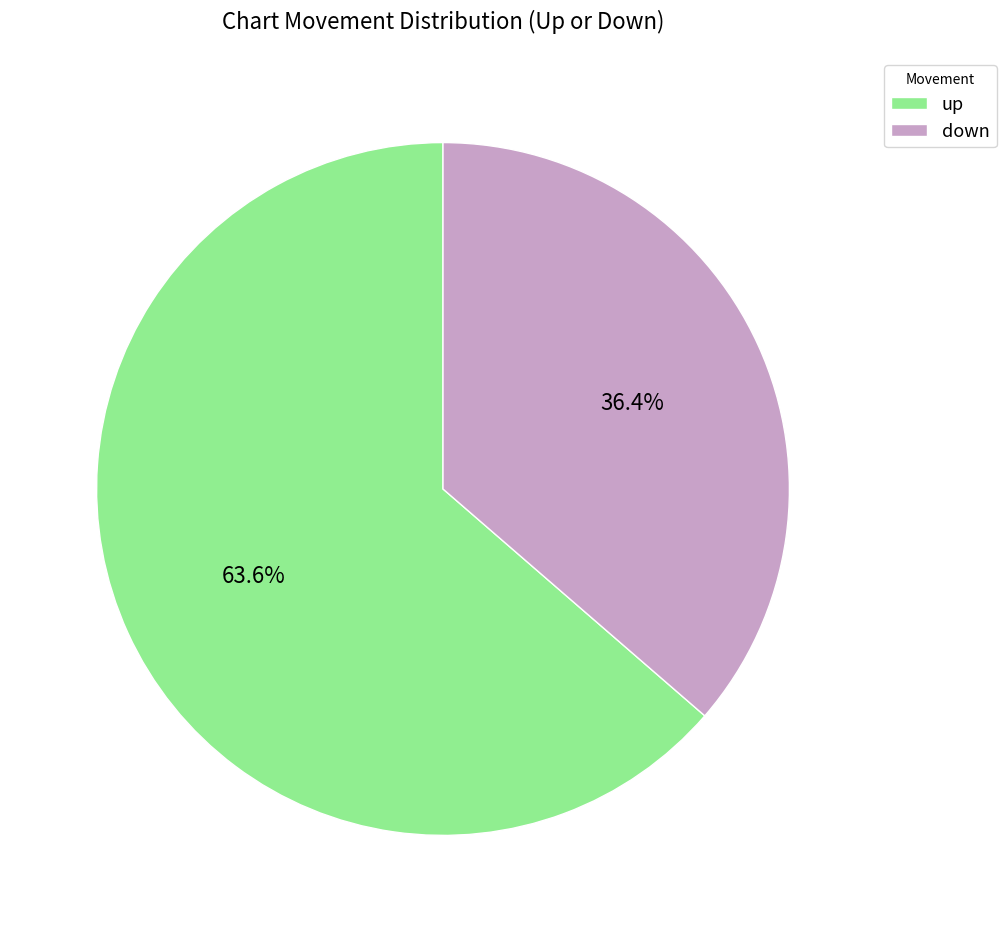

What percentage is NOT represented by up?

36.4%